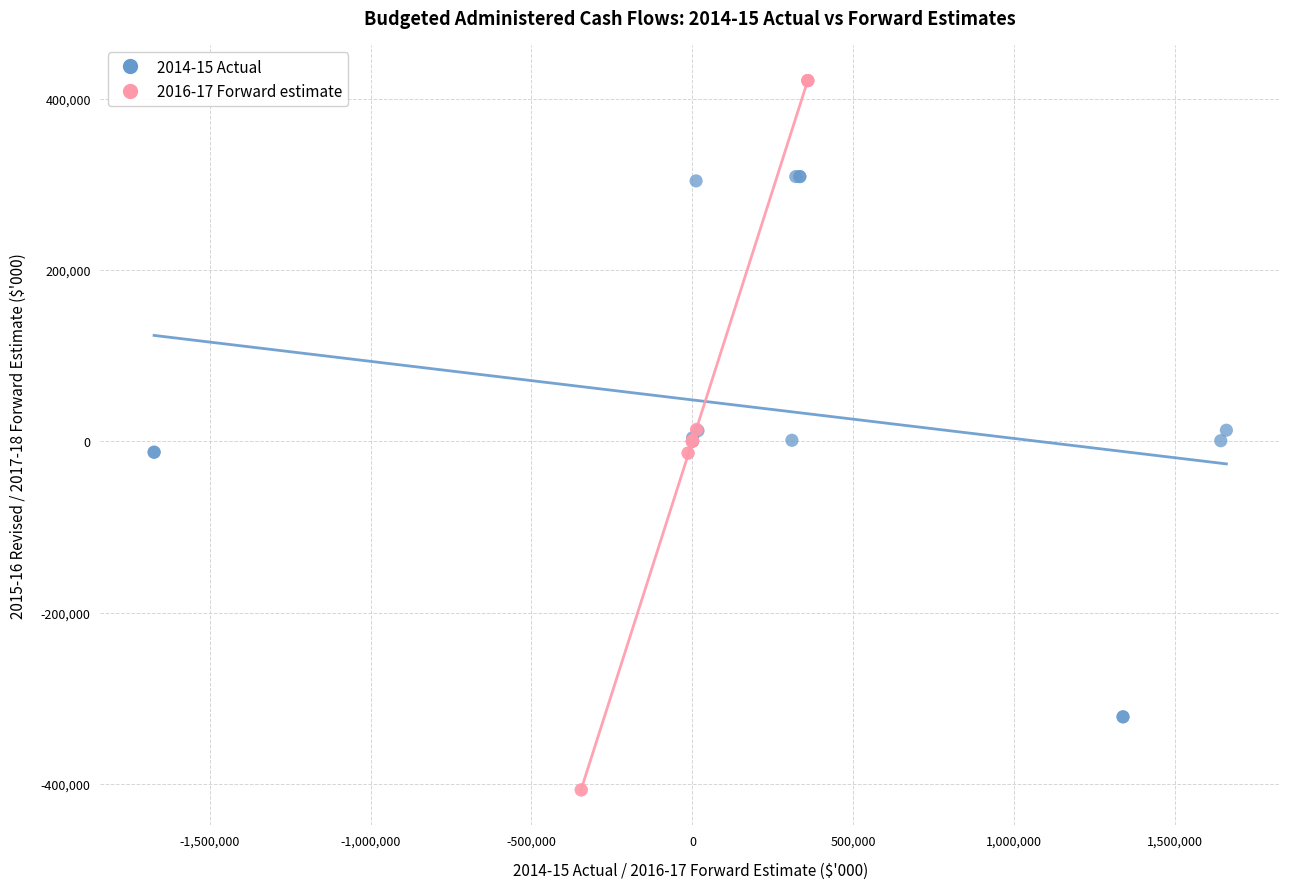

Which series contains the lowest Y value?

2016-17 Forward estimate